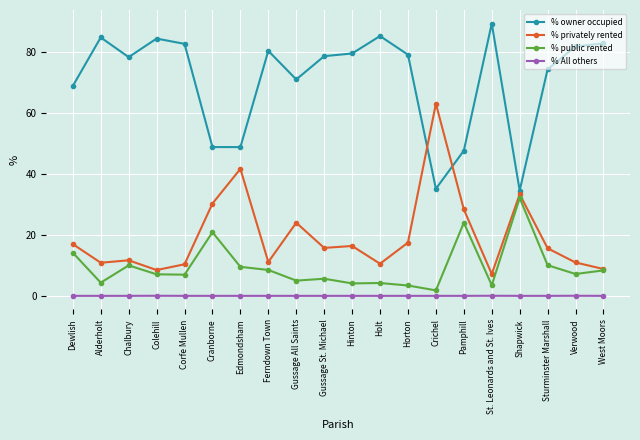

The value of % owner occupied at Ferndown Town is 109.8. True or false?

False